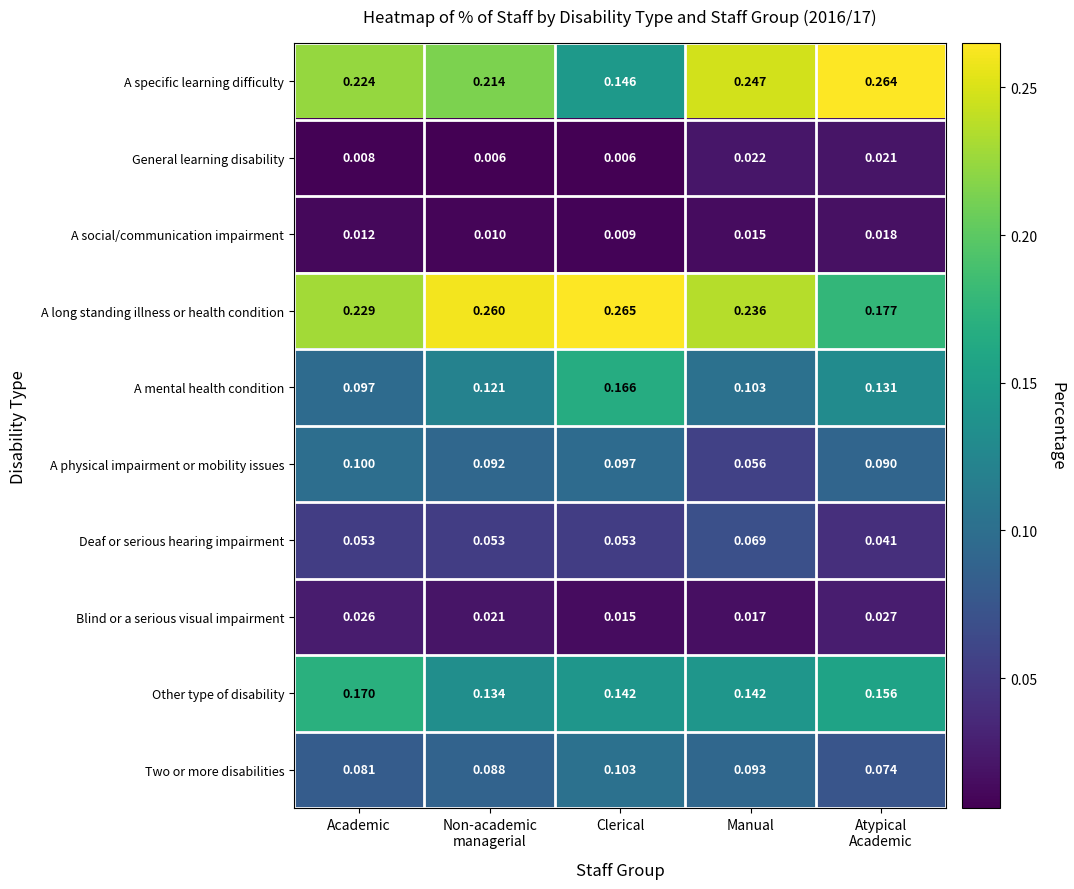

List the series in order of their peak value, highest first.

A long standing illness or health condition, A specific learning difficulty, Other type of disability, A mental health condition, Two or more disabilities, A physical impairment or mobility issues, Deaf or serious hearing impairment, Blind or a serious visual impairment, General learning disability, A social/communication impairment